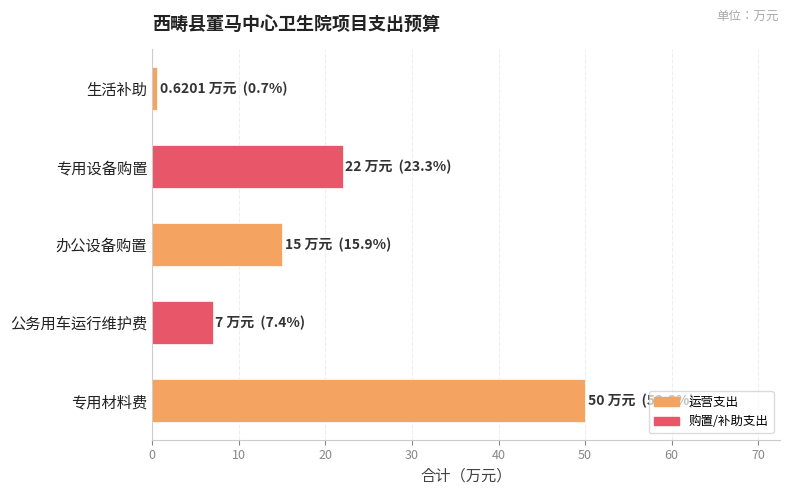

Rank the categories by value from lowest to highest.

生活补助, 公务用车运行维护费, 办公设备购置, 专用设备购置, 专用材料费